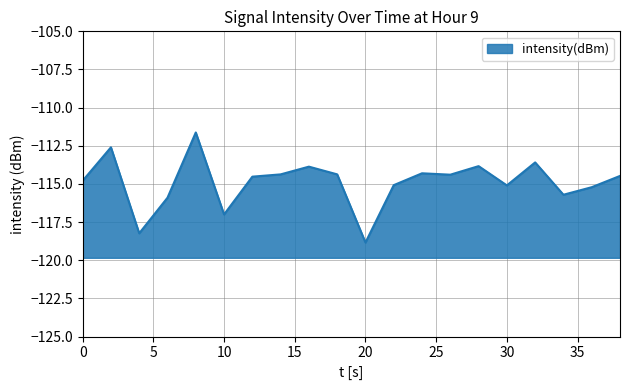

What is the approximate value at 6?

-115.9